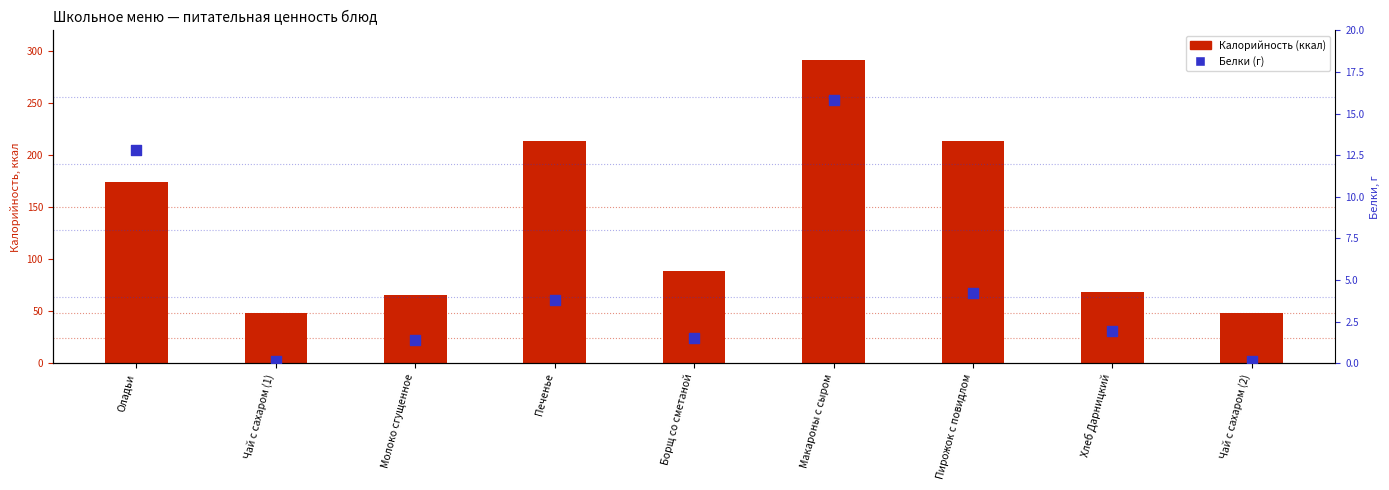

Which series contains the highest Y value?

Калорийность (ккал)